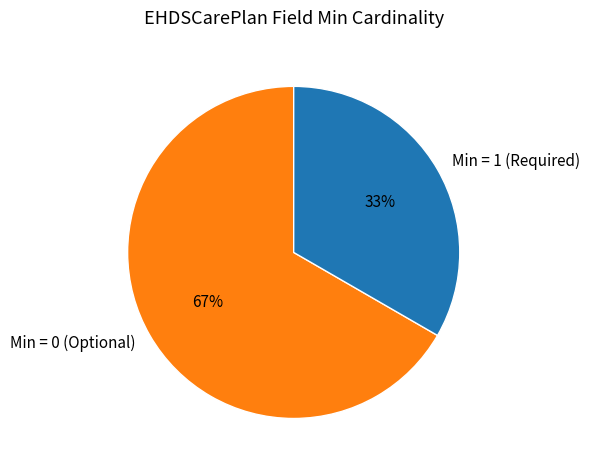

Does any single category account for the majority?

Yes